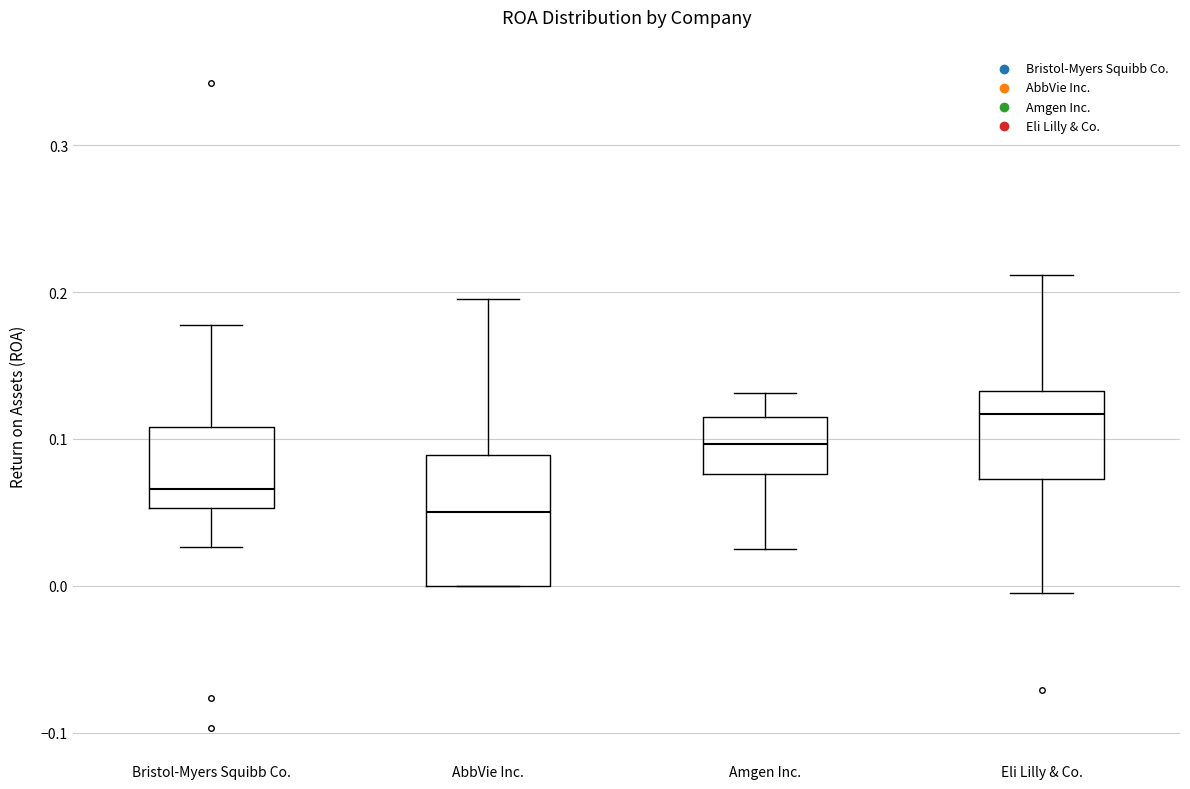

Reading left to right, transcribe this box plot: for each box, give where its median line is, the range the box spans, and where its two whiskers end, as read against the y-axis. The values are not printed on the chart, so give them approximately, as read against the axis.

Bristol-Myers Squibb Co.: median 0.07, box 0.05 to 0.11, whiskers 0.03 to 0.18
AbbVie Inc.: median 0.05, box 0.00 to 0.09, whiskers 0.00 to 0.20
Amgen Inc.: median 0.10, box 0.08 to 0.12, whiskers 0.02 to 0.13
Eli Lilly & Co.: median 0.12, box 0.07 to 0.13, whiskers 0.00 to 0.21